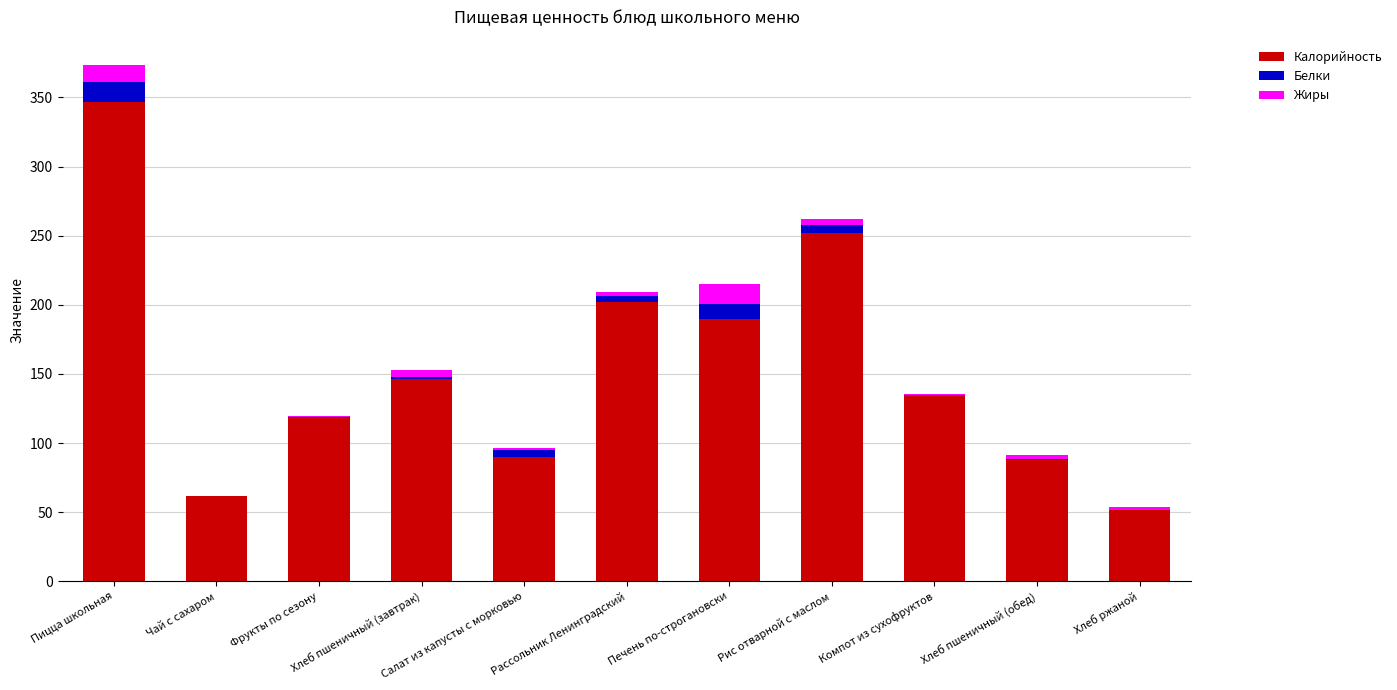

What is the highest value of the Калорийность series?

346.9